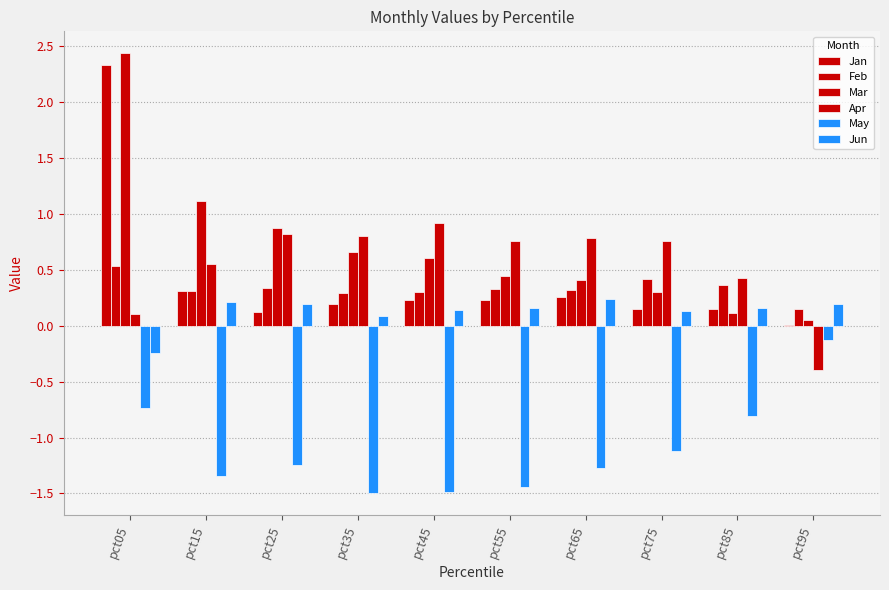

Does the chart contain stacked bars?

No